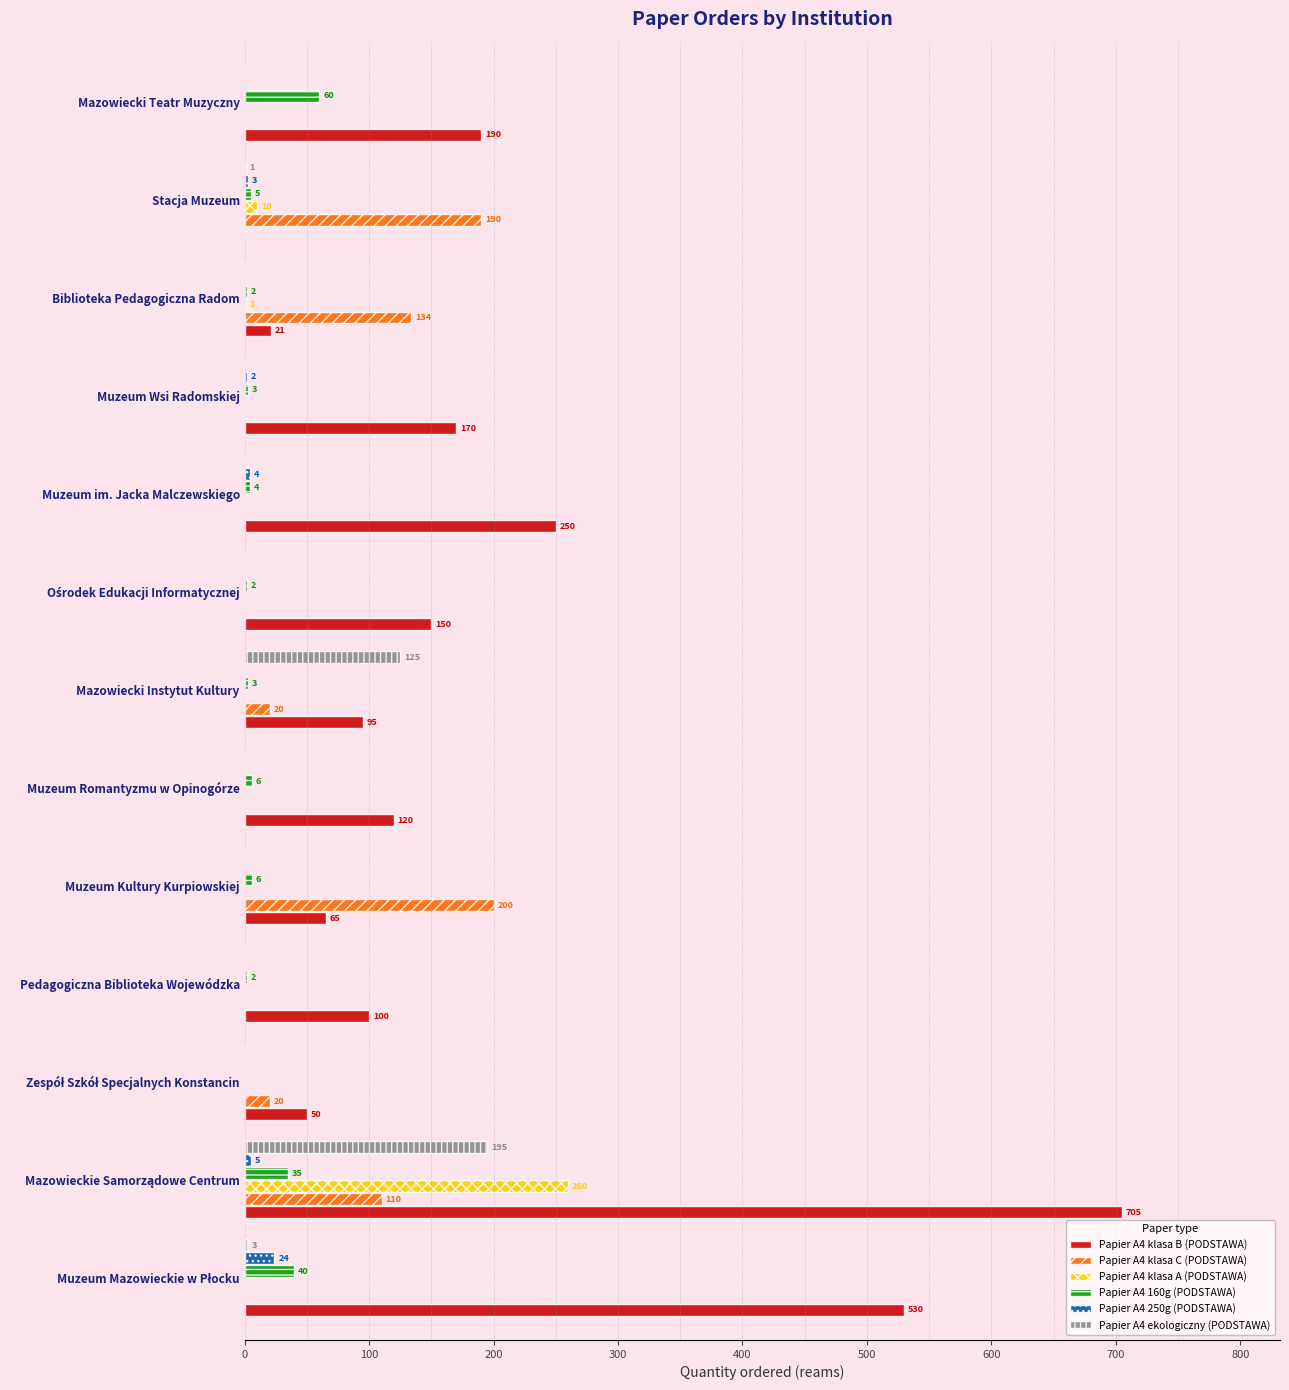

What is the greatest value displayed?

705